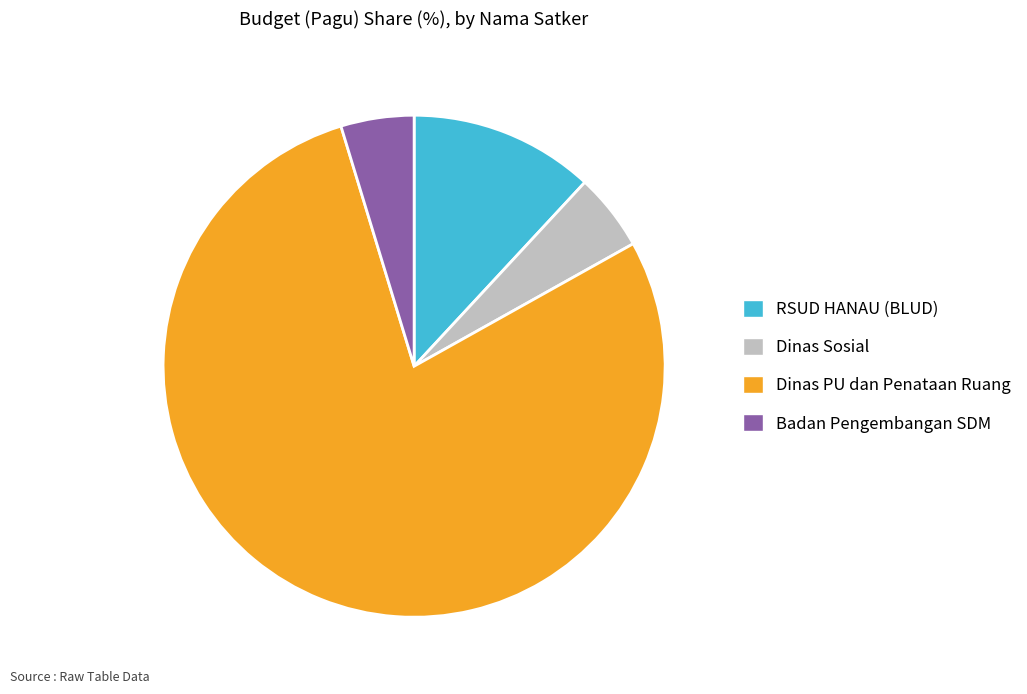

Which slice is the largest?

Dinas PU dan Penataan Ruang